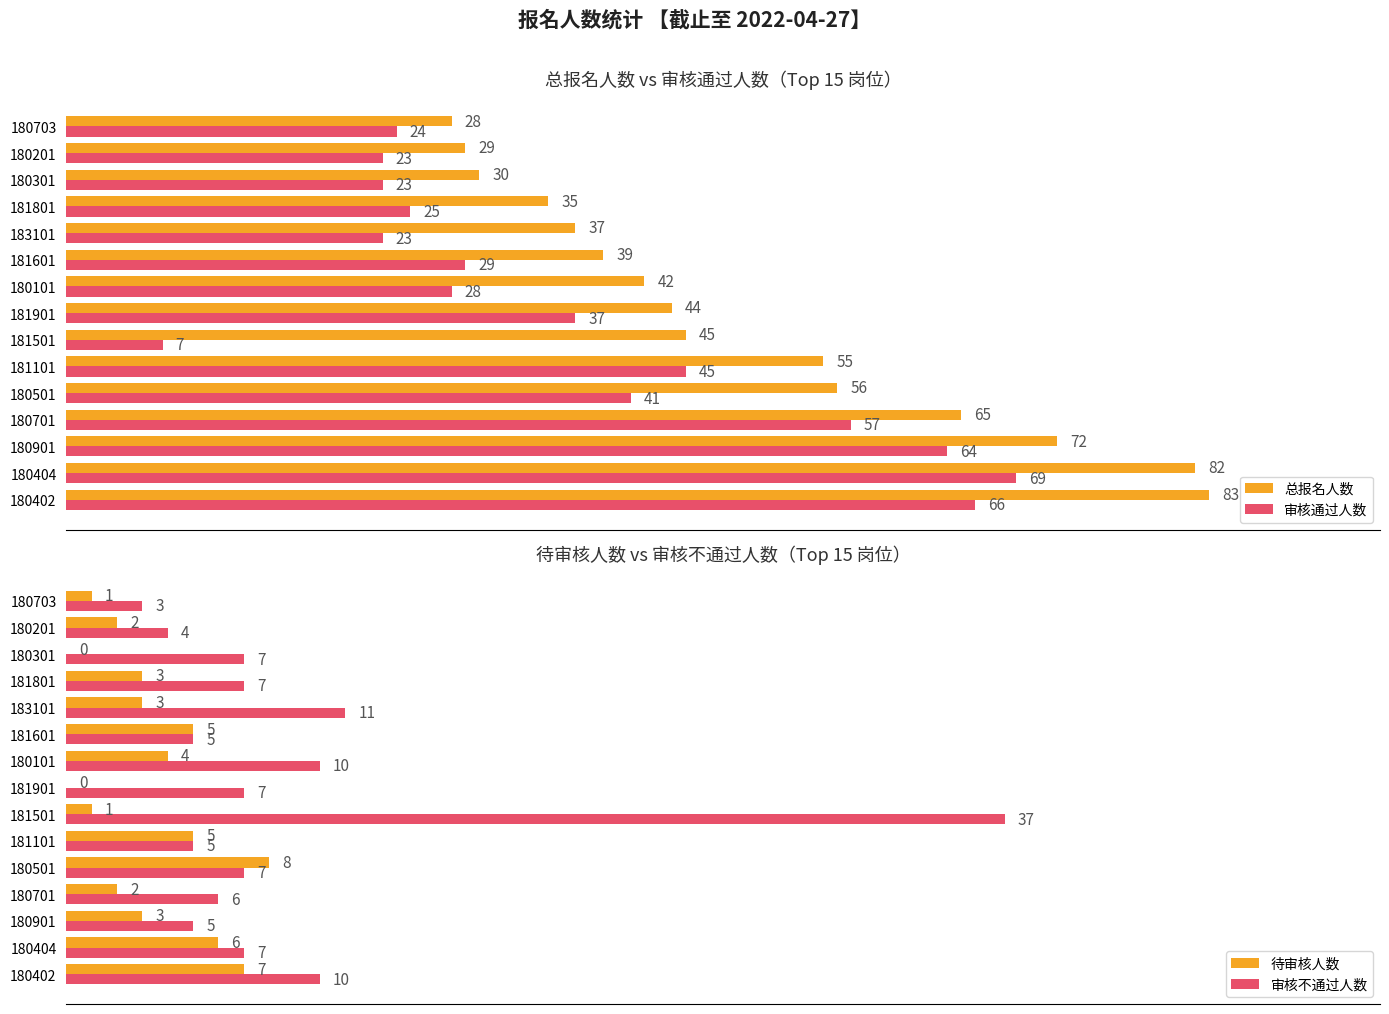

Count the 待审核人数 values in the range 1 to 5.

10